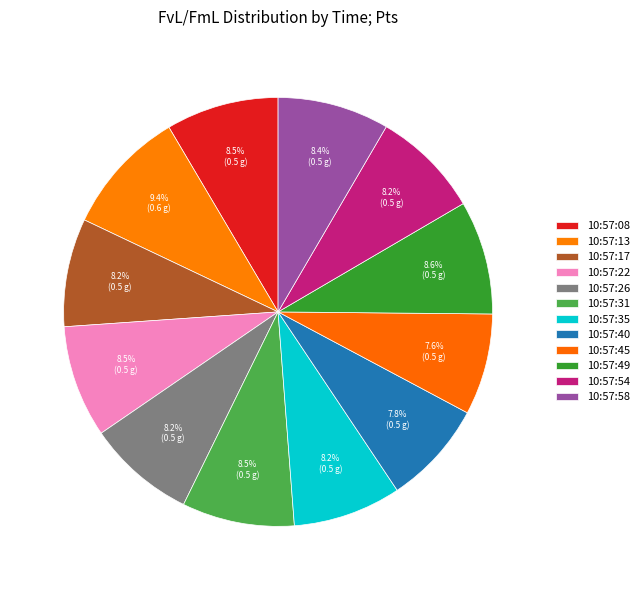

Combined, what portion of the pie is 10:57:13 and 10:57:08?

17.9%